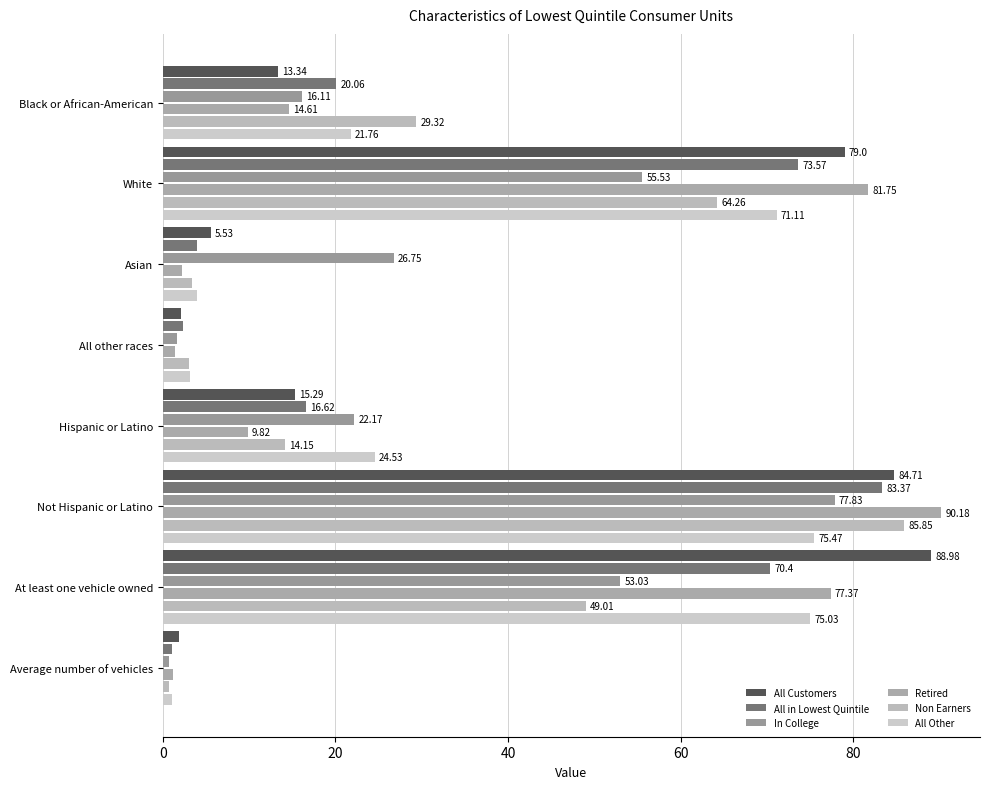

What is the lowest value of the All in Lowest Quintile series?

1.0